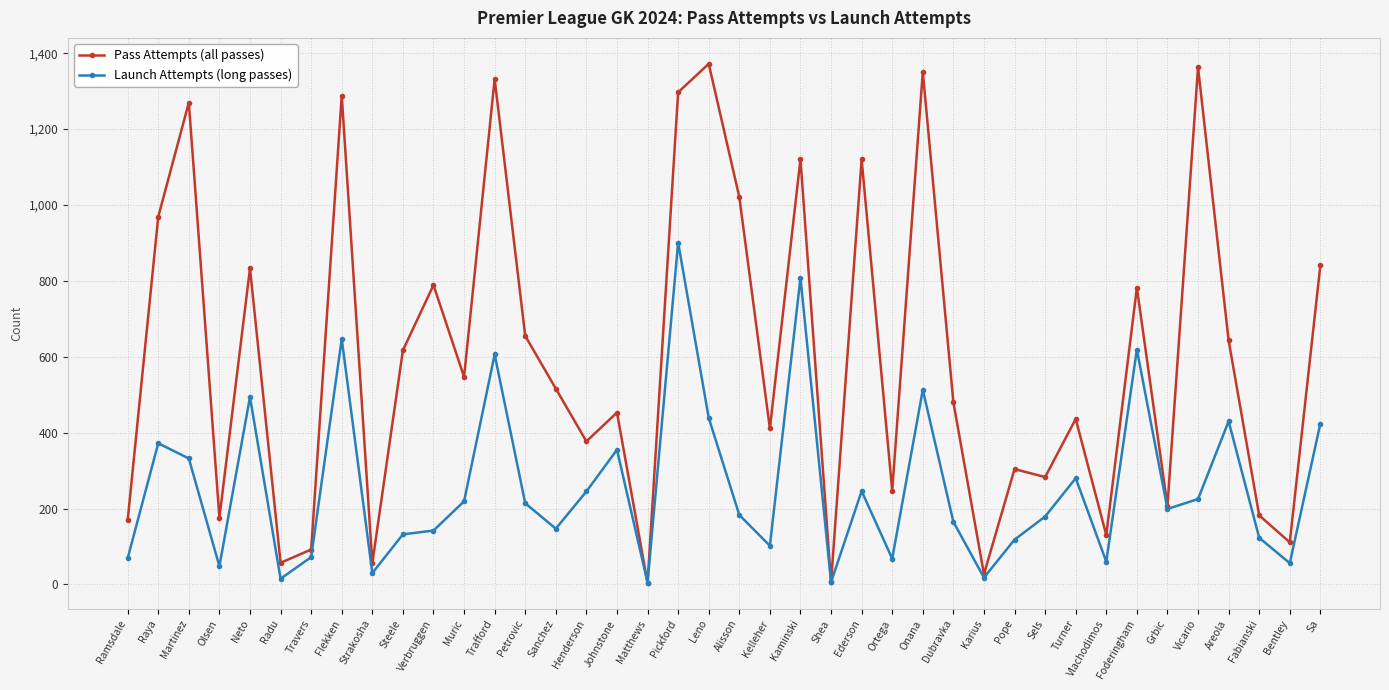

Count the number of data series in this chart.

2